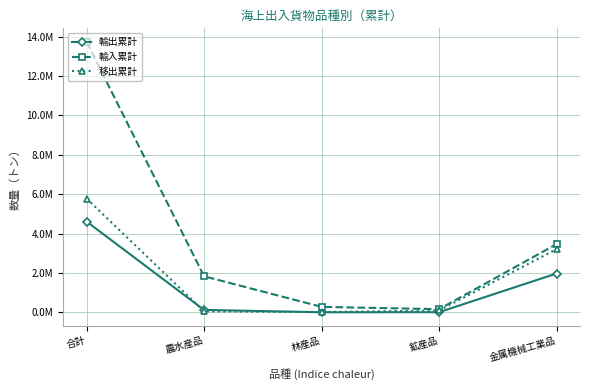

At which label is 輸出累計 closest to 2310807?

金属機械工業品